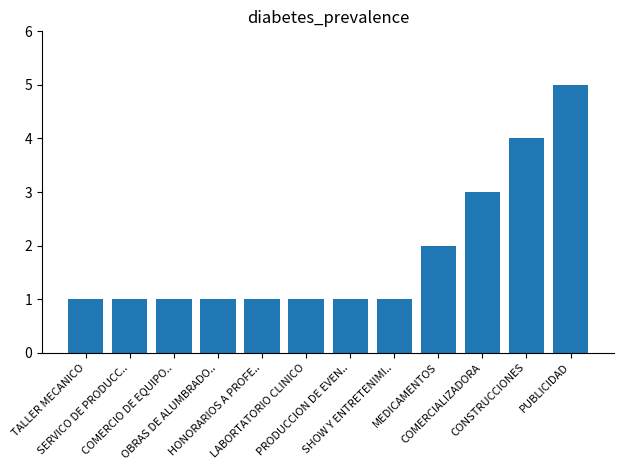

What is the value of the 9th bar from the left?

2